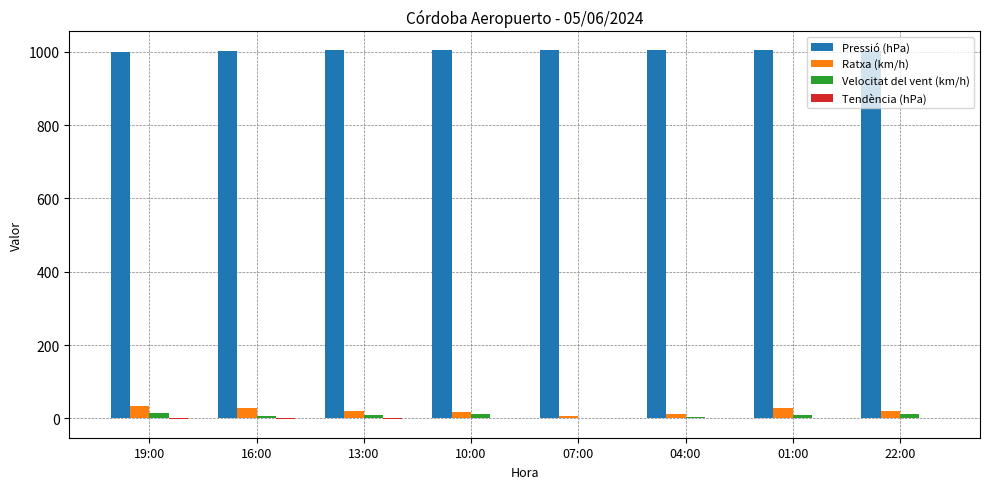

Are the bars grouped side by side (vs. stacked)?

Yes